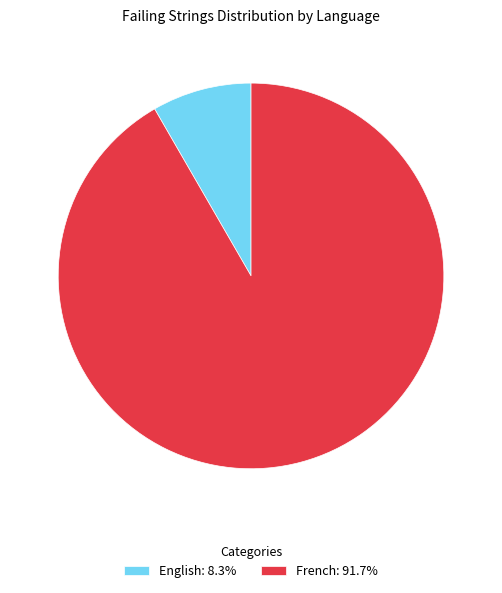

Count the number of slices in the pie.

2